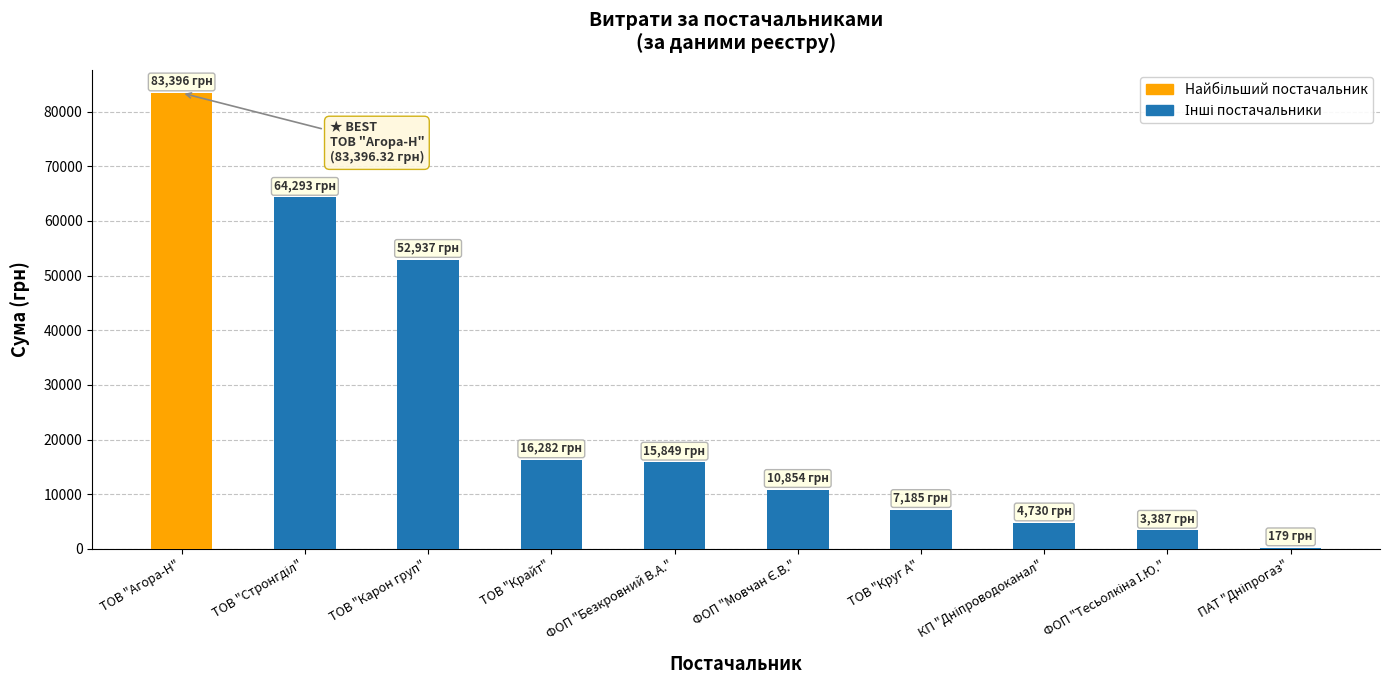

True or false: the data shows 5388.2 at ТОВ "Крайт".

False